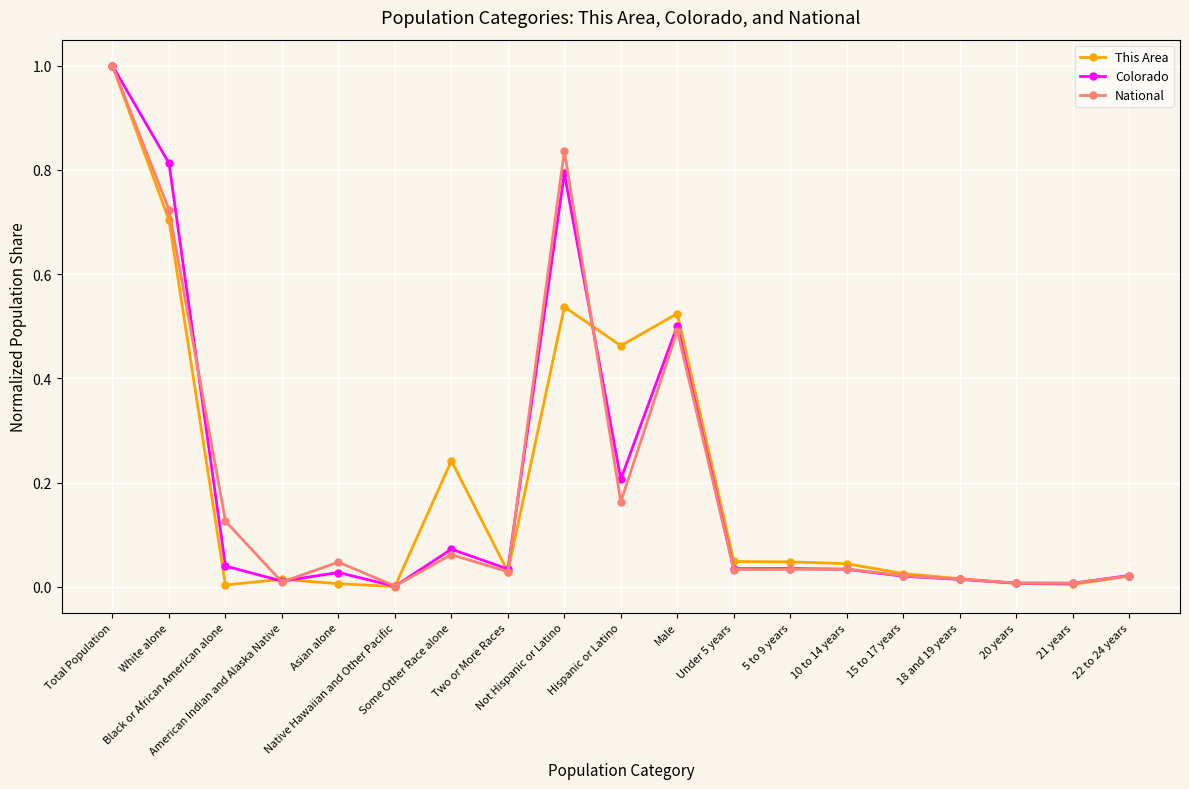

True or false: Colorado has more than 0 points higher than both neighbors.

True